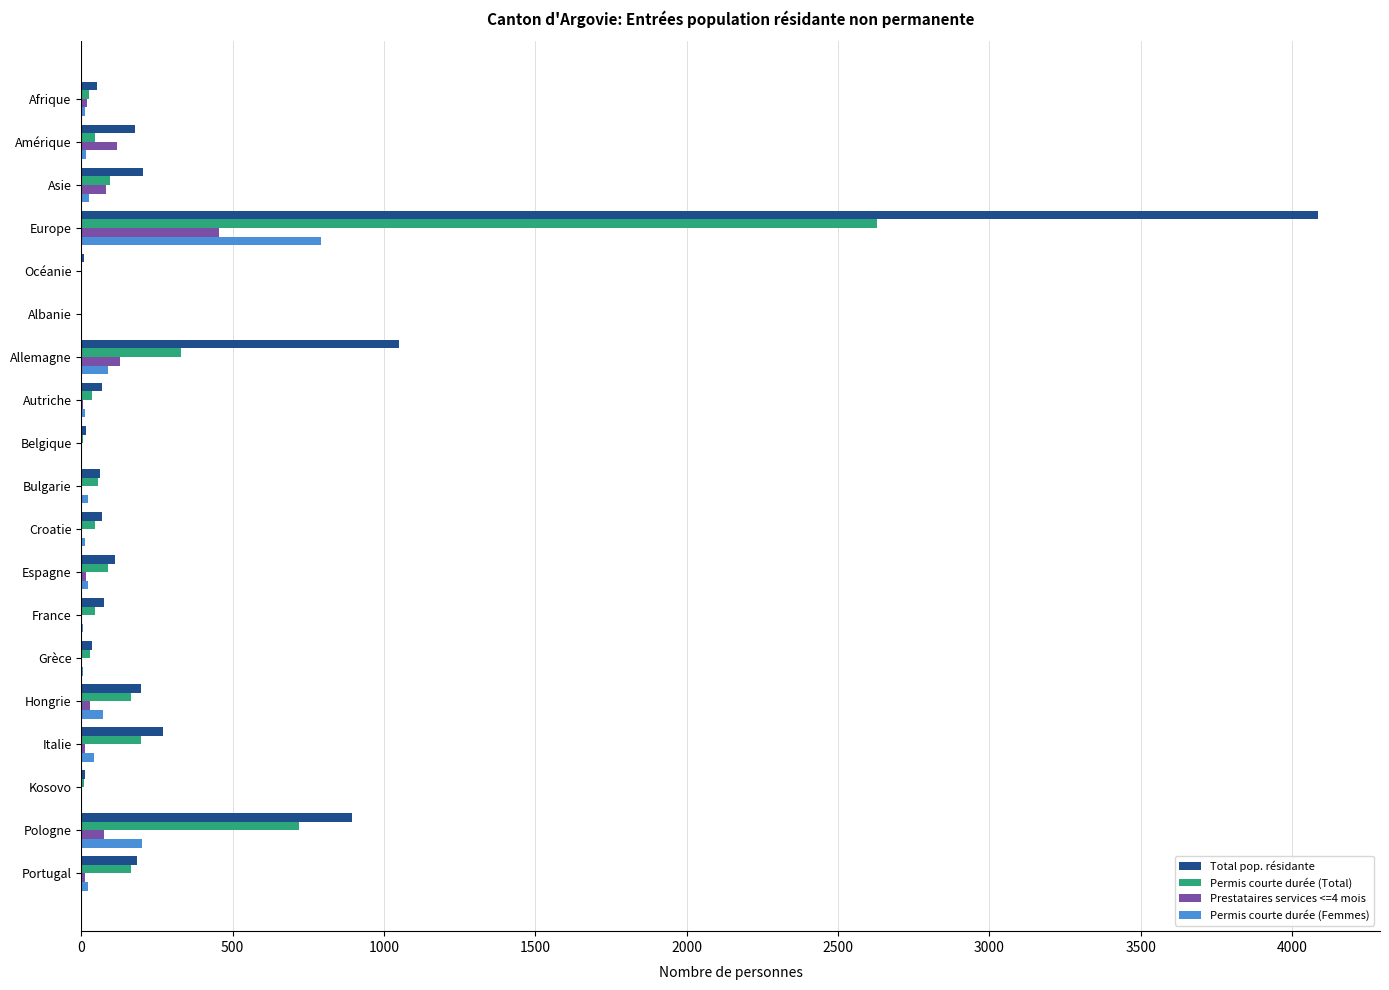

At which category is the sum across all series the highest?

Europe